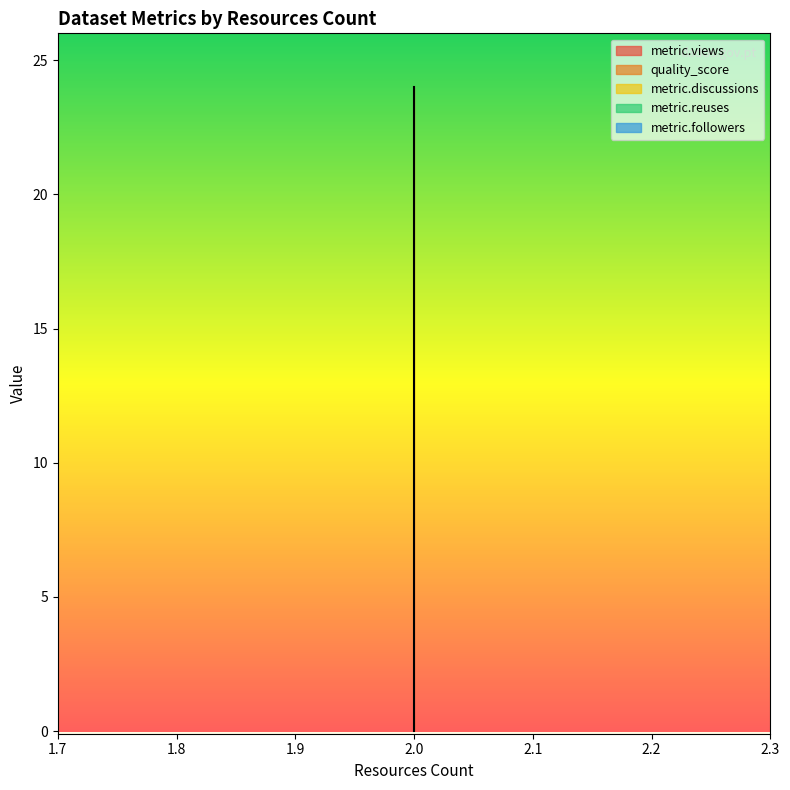

Reading left to right, extract all data points from this chart.

metric.views: 2=0.0	2=0.0	2=24.0
quality_score: 2=0.6	2=0.6	2=0.6
metric.discussions: 2=0.0	2=0.0	2=0.0
metric.reuses: 2=0.0	2=0.0	2=0.0
metric.followers: 2=0.0	2=0.0	2=0.0